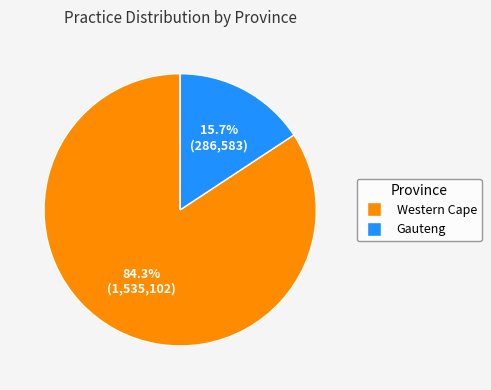

The Gauteng slice represents 16% of the pie. True or false?

True